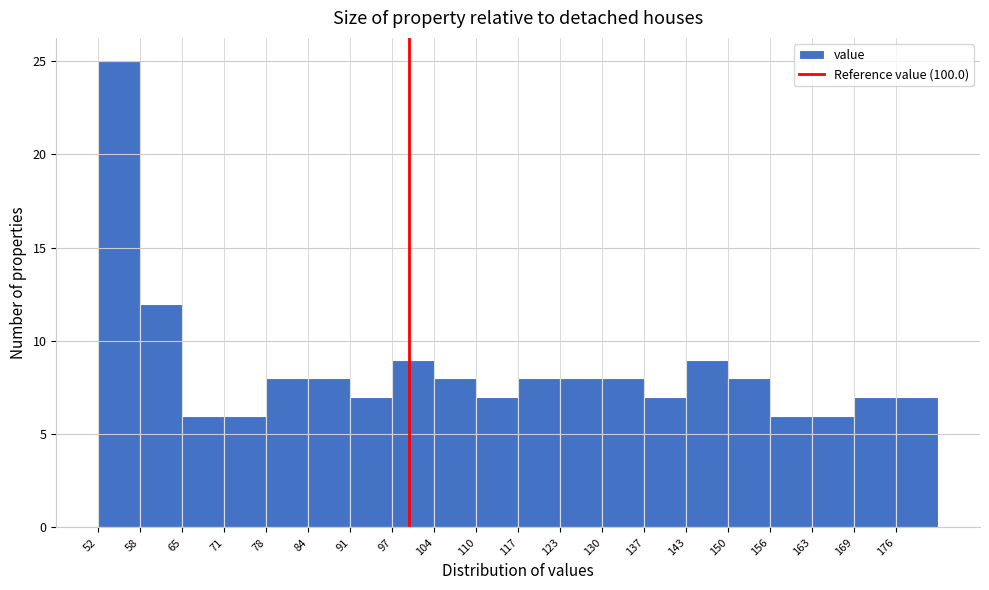

How tall is the bar that spans 176 to 182 on the x-axis? Neither the bar edges nor the heights are printed on the chart, so give them approximately, as read against the axes.

7